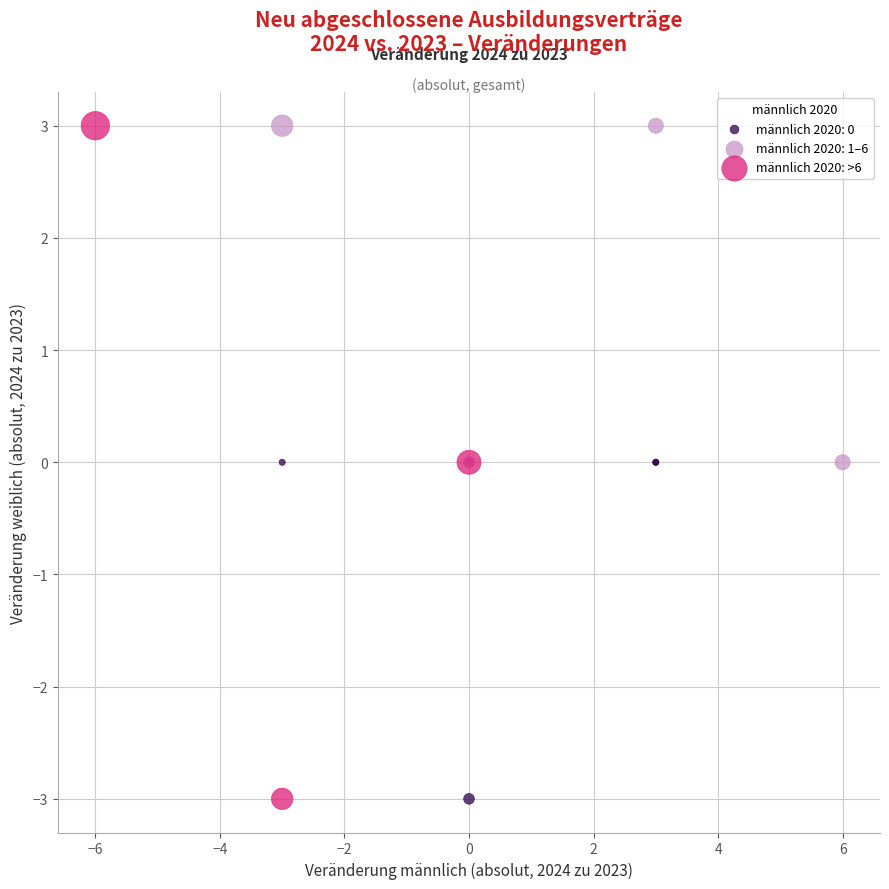

Which series has the largest Y range (max minus min)?

männlich 2020: >6